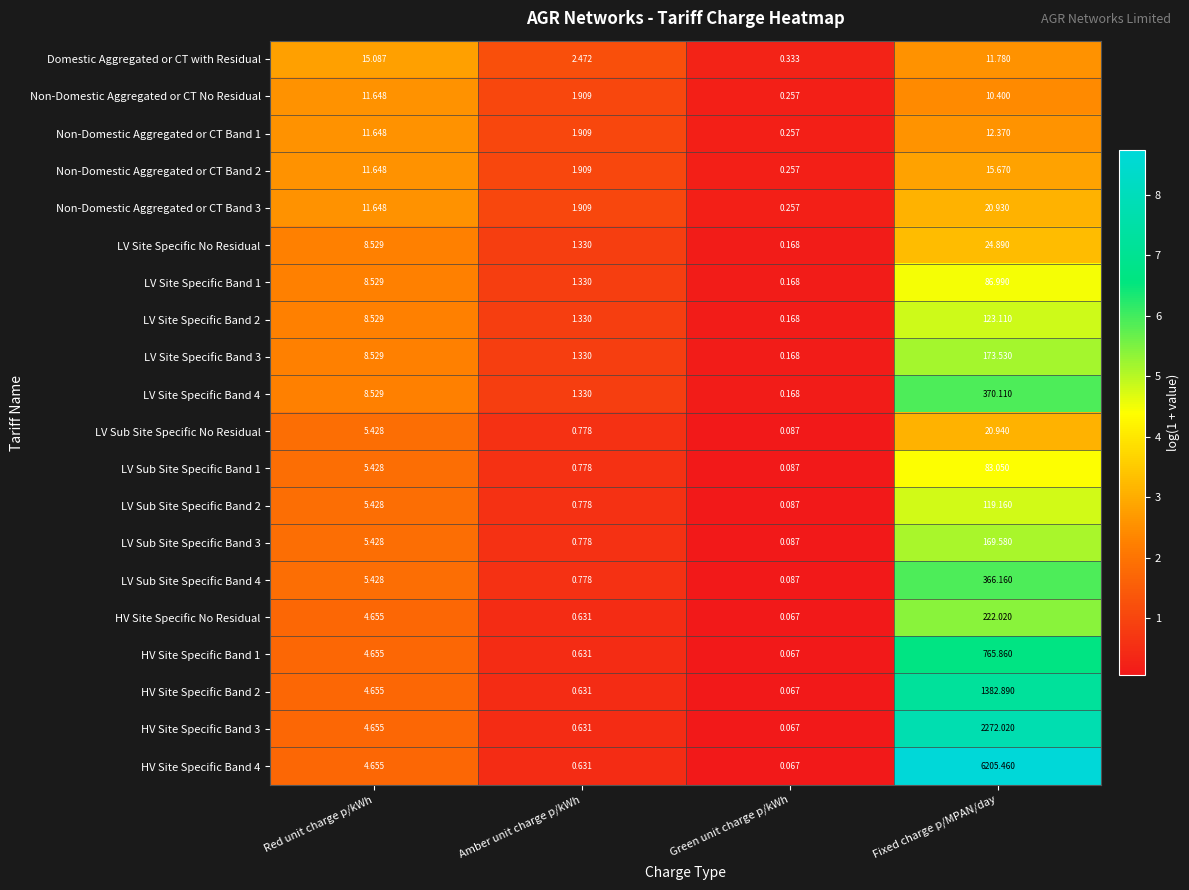

List the labels in order of LV Site Specific Band 2 value, largest first.

Fixed charge p/MPAN/day, Red unit charge p/kWh, Amber unit charge p/kWh, Green unit charge p/kWh